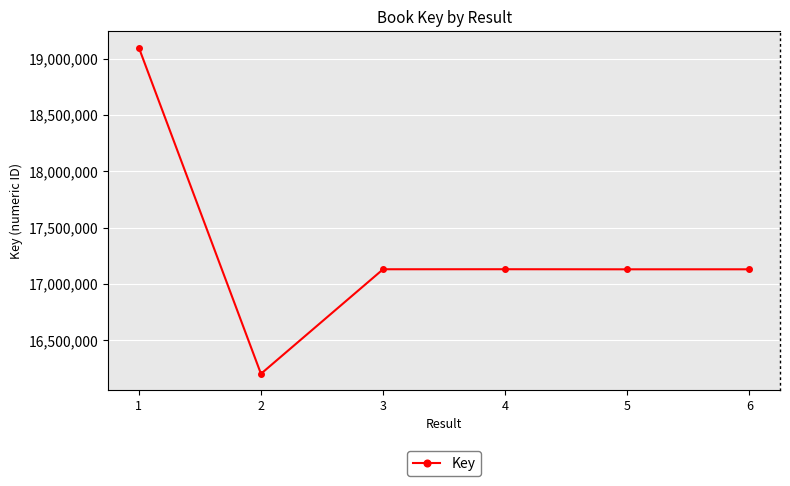

What is the change in value from 1 to 4?

-1965662